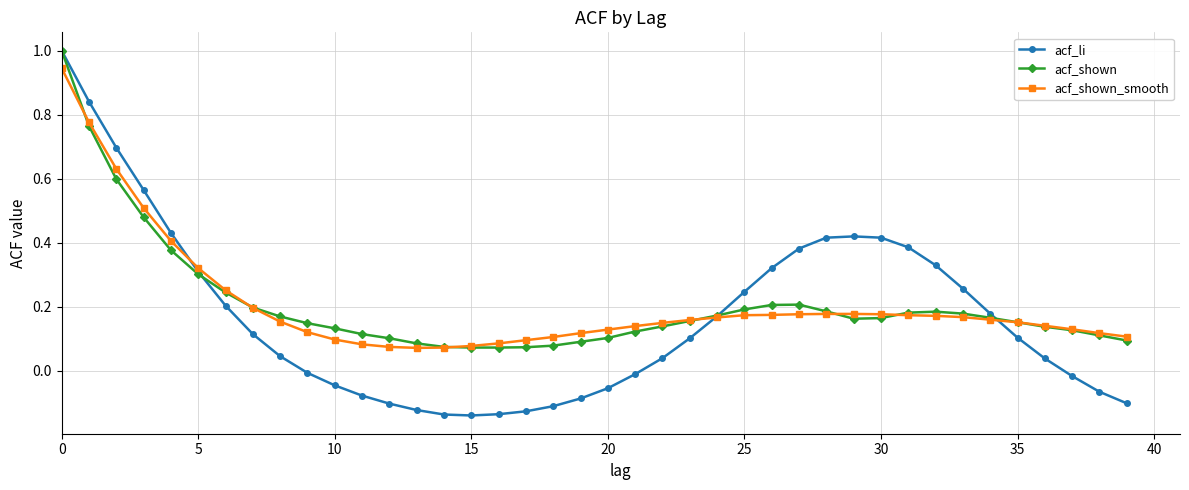

True or false: acf_li and acf_shown intersect in this chart.

True